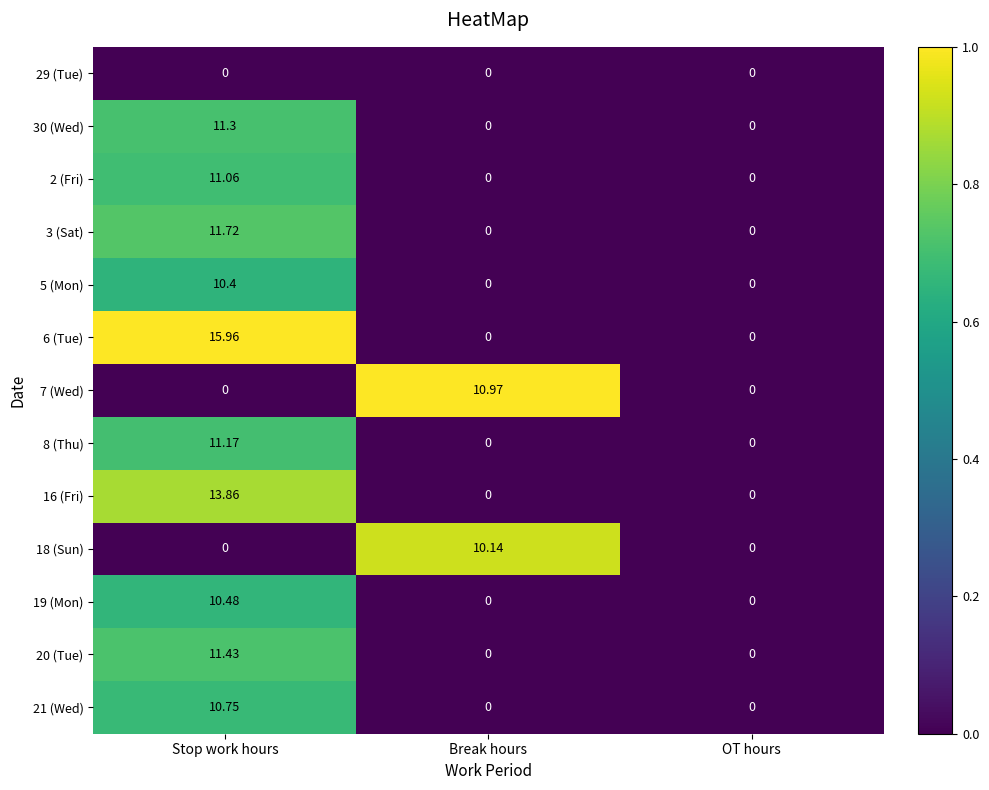

At which category does the chart reach its peak across all series?

Stop work hours